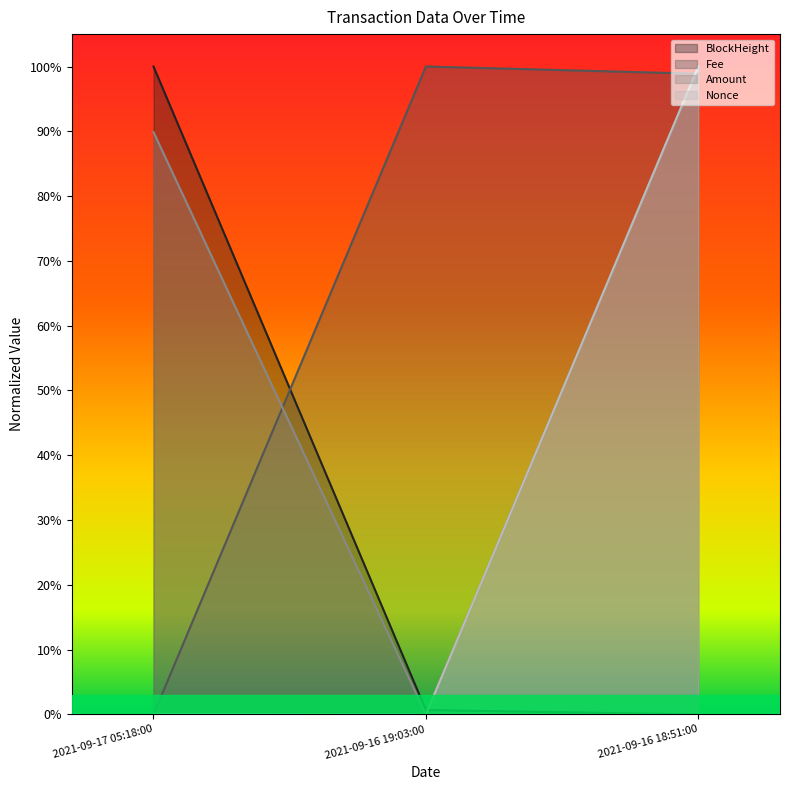

Reading right to left, extract all data points from this chart.

BlockHeight: 0.0	0.0	1.0
Fee: 1.0	1.0	0.0
Amount: 1.0	0.0	0.9
Nonce: 1.0	0.0	0.0